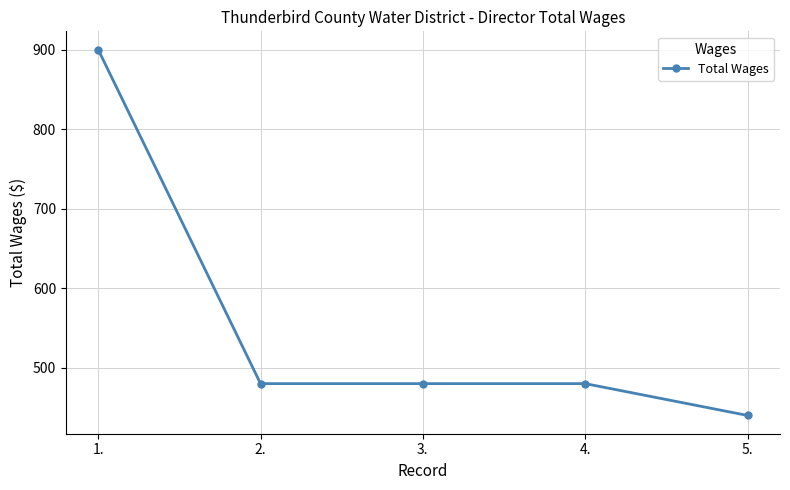

How many lines are shown in the chart?

1